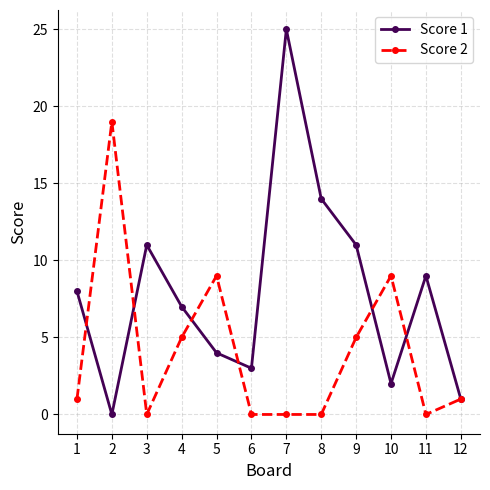

Reading right to left, what are all the values shown in this chart?

Score 1: 12=1	11=9	10=2	9=11	8=14	7=25	6=3	5=4	4=7	3=11	2=0	1=8
Score 2: 12=1	11=0	10=9	9=5	8=0	7=0	6=0	5=9	4=5	3=0	2=19	1=1